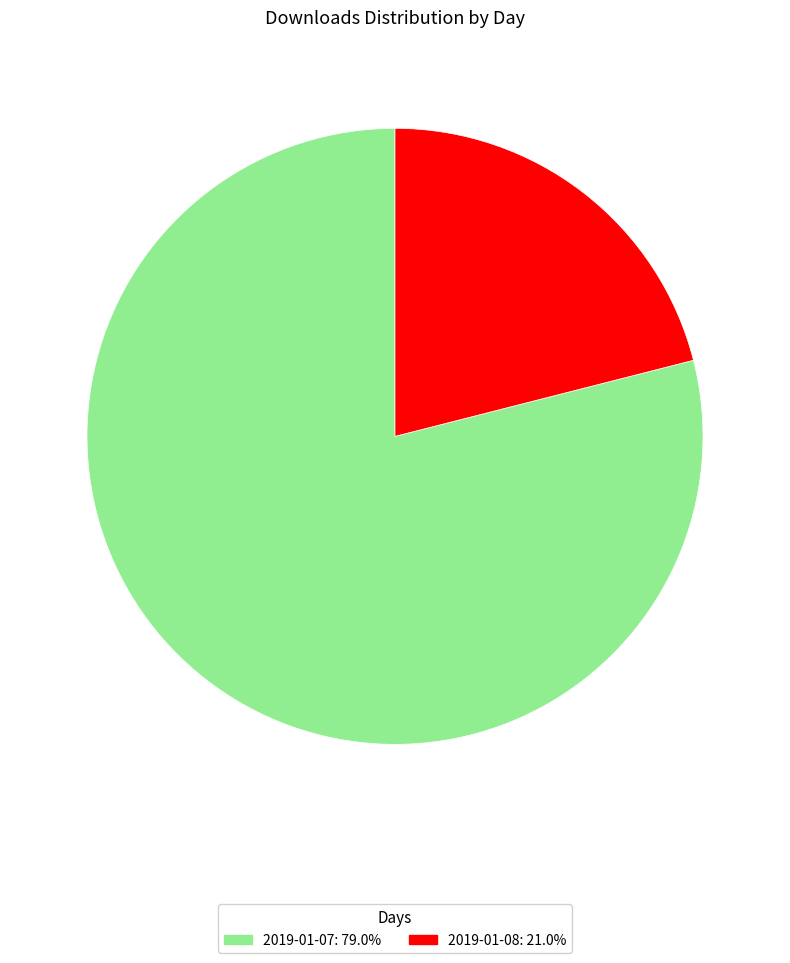

True or false: 2019-01-07 accounts for 79% of the total.

True